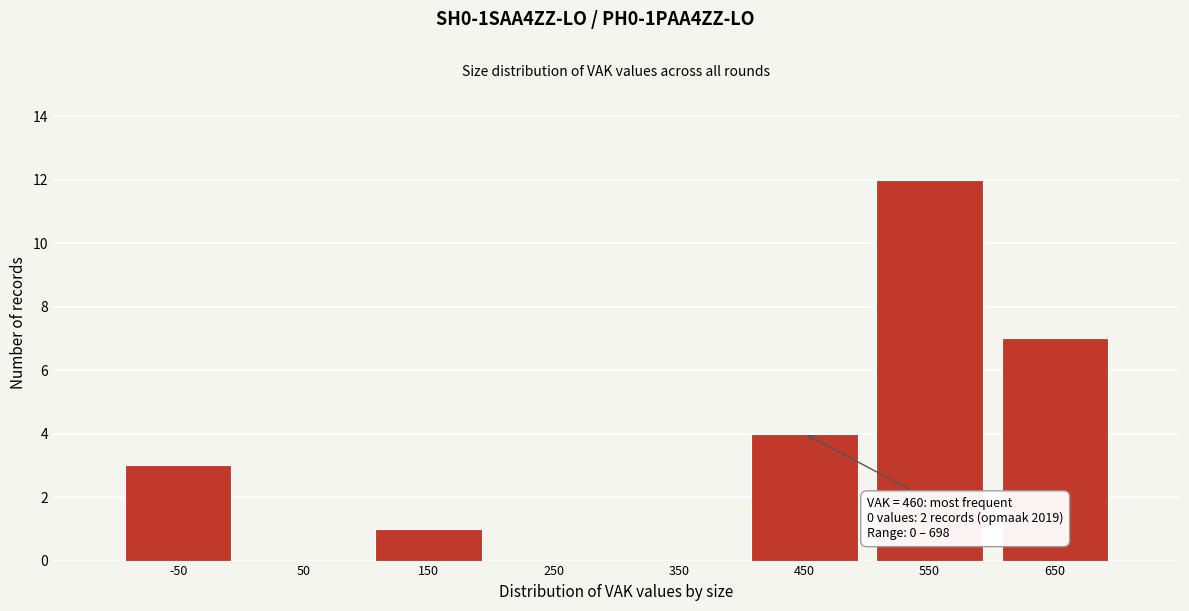

Reading left to right, what are all the values shown in this chart?

-50=3	50=0	150=1	250=0	350=0	450=4	550=12	650=7